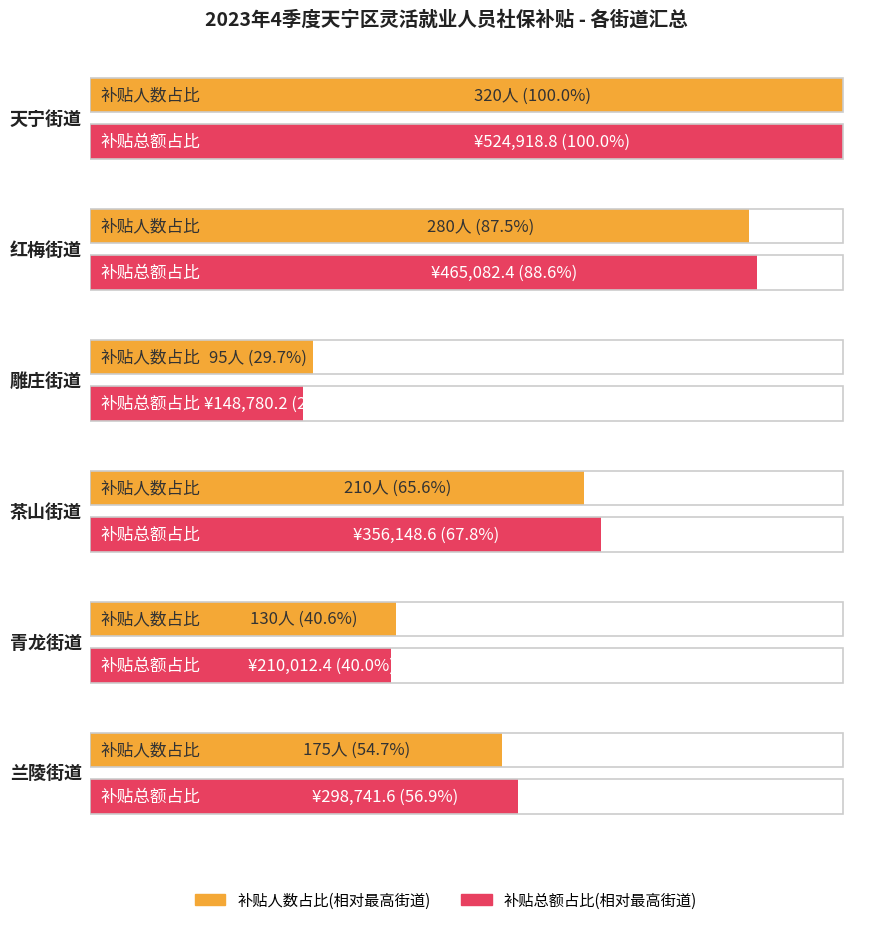

Which category has the highest value across all series?

天宁街道